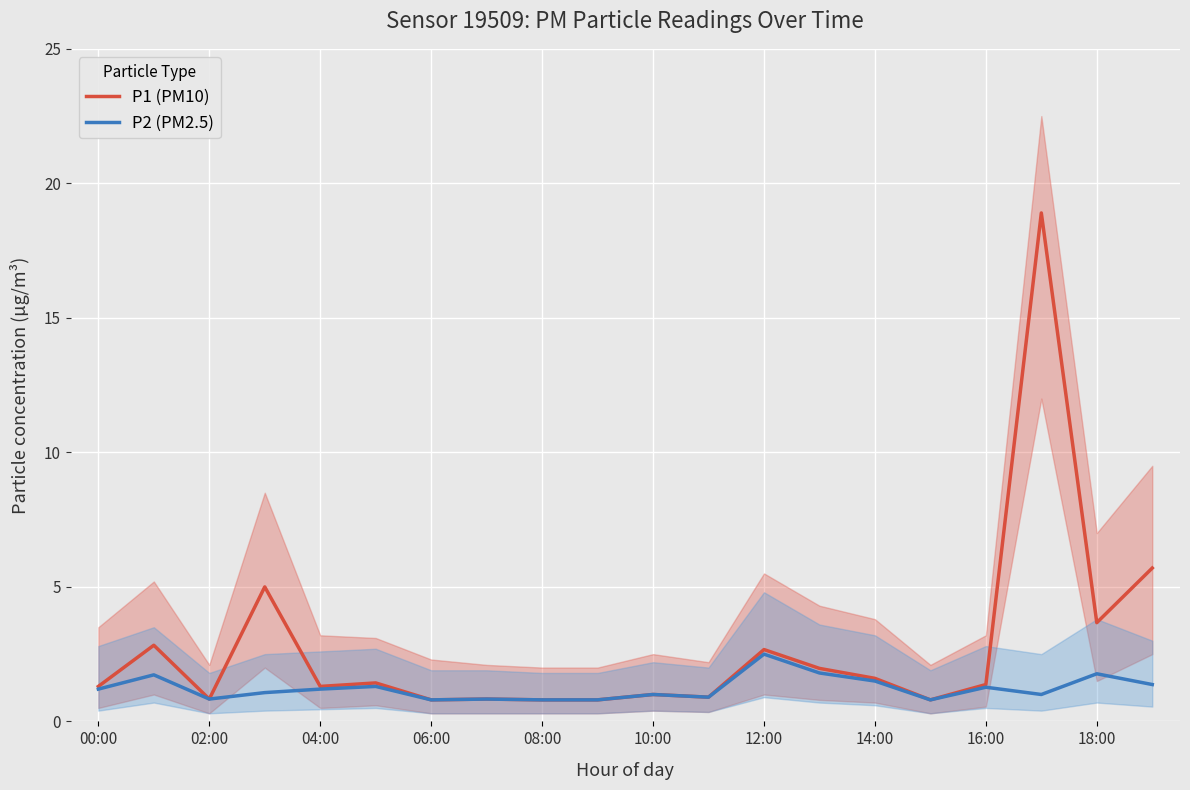

True or false: P1 (PM10) and P2 (PM2.5) cross at least once.

False